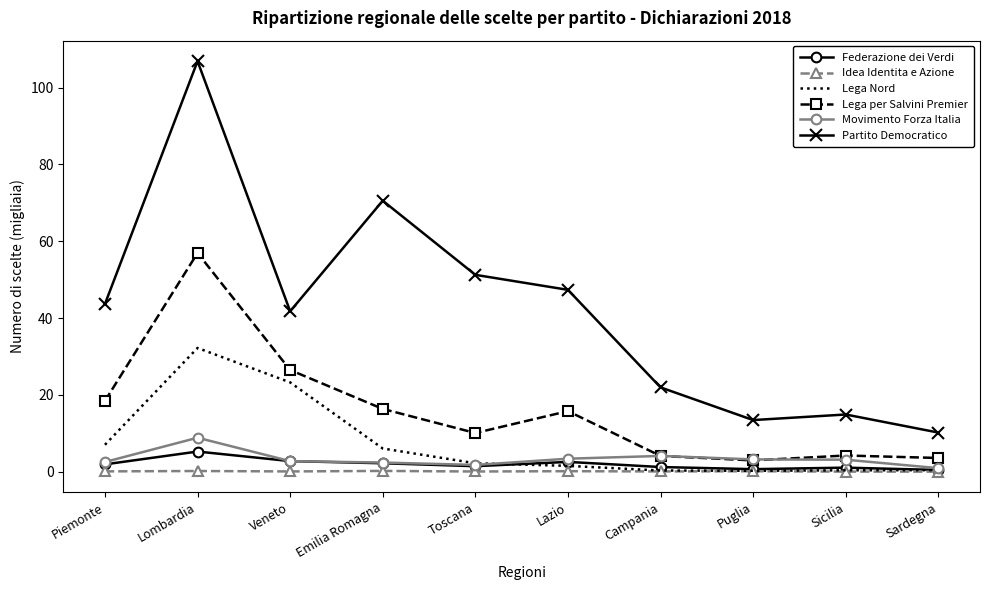

What is the sum of all Partito Democratico values?

421.9